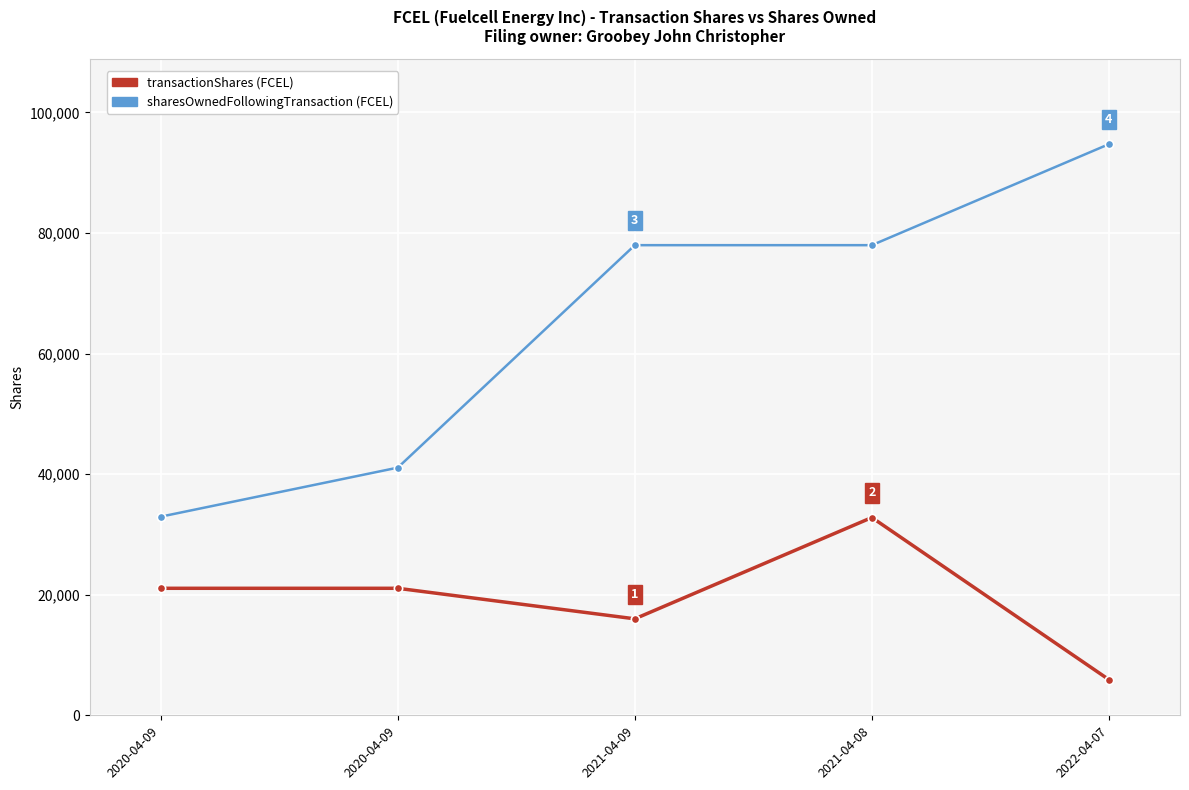

Count the number of categories in the chart.

5